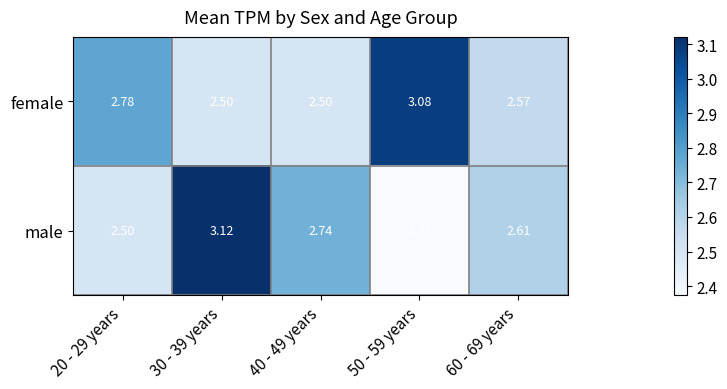

Is the value of female at 20 - 29 years greater than the value of male at 20 - 29 years?

Yes